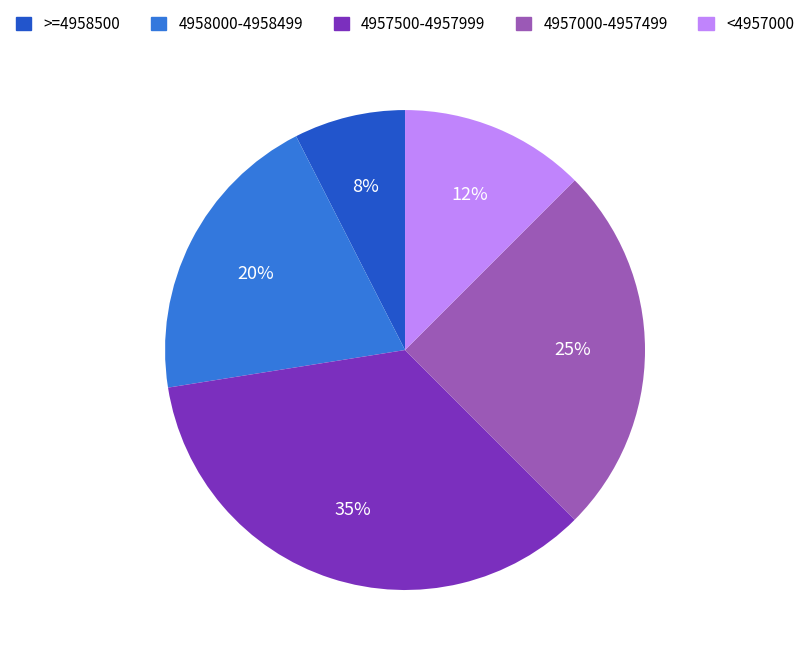

Is the sum of <4957000 and 4957500-4957999 greater than half?

No